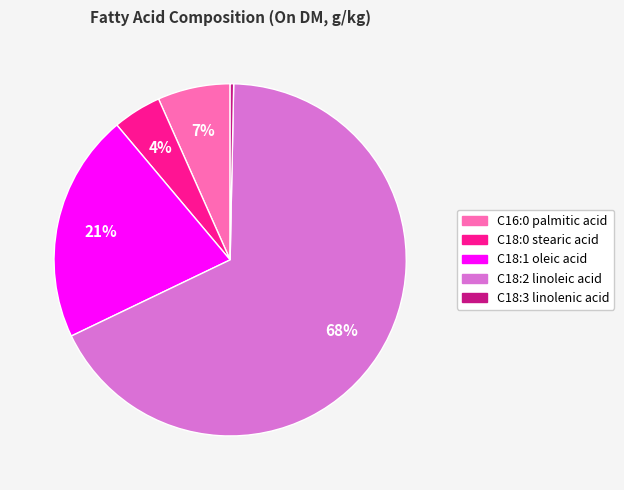

True or false: C16:0 palmitic acid accounts for 20% of the total.

False